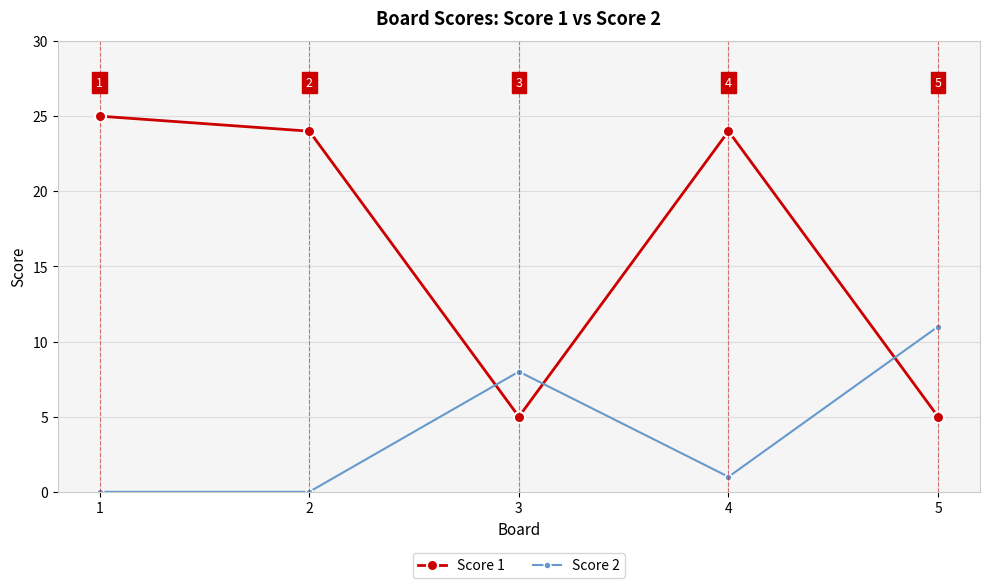

How many intersections are there between Score 1 and Score 2?

3